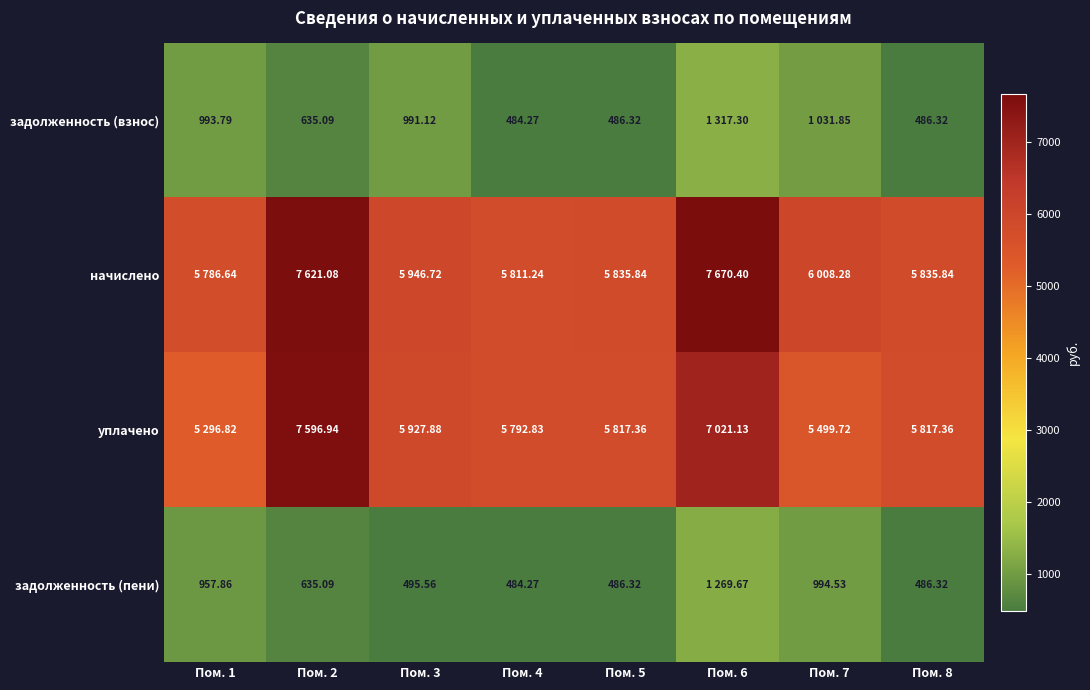

What is the average value of the задолженность (взнос) series?

803.3